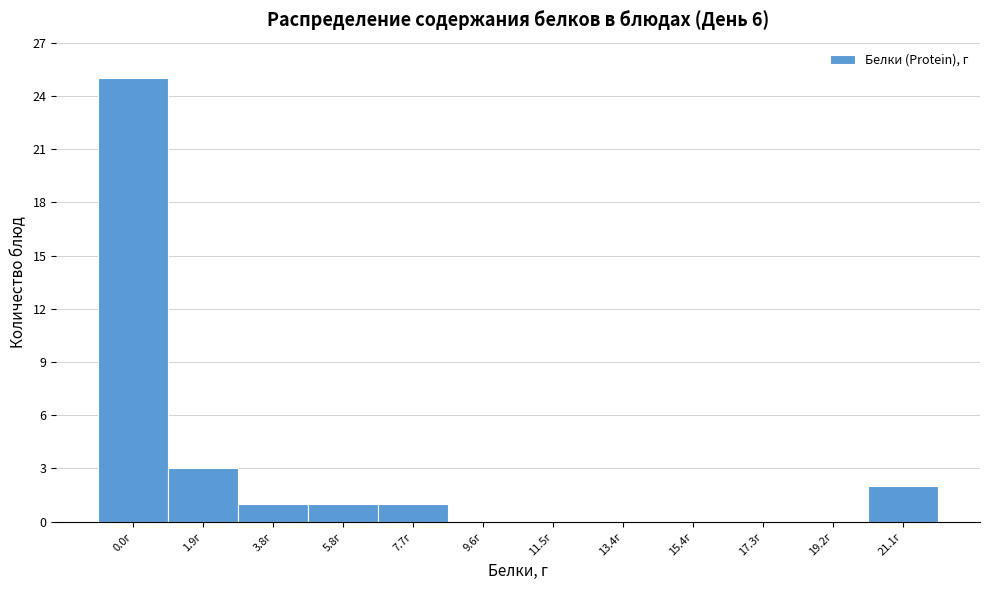

Reading left to right, extract all data points from this chart.

0.0г=25	1.9г=3	3.8г=1	5.8г=1	7.7г=1	9.6г=0	11.5г=0	13.4г=0	15.4г=0	17.3г=0	19.2г=0	21.1г=2